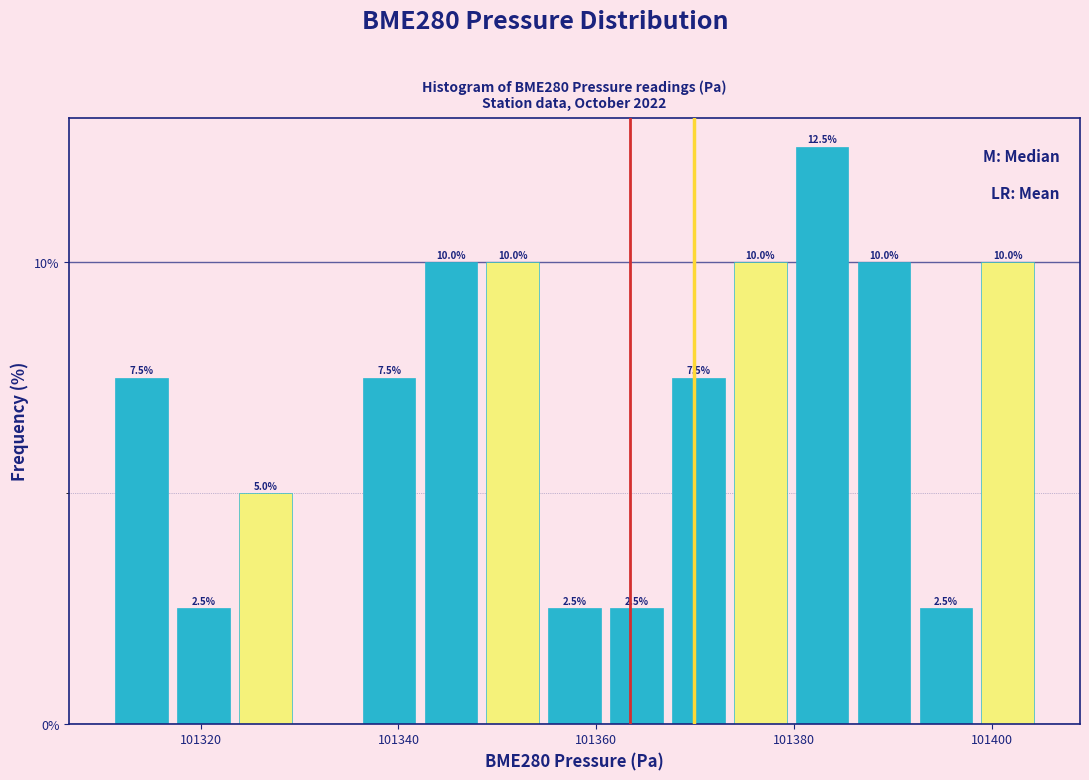

Read against the x-axis, roughly where is the centre of the tallest bar?

101382